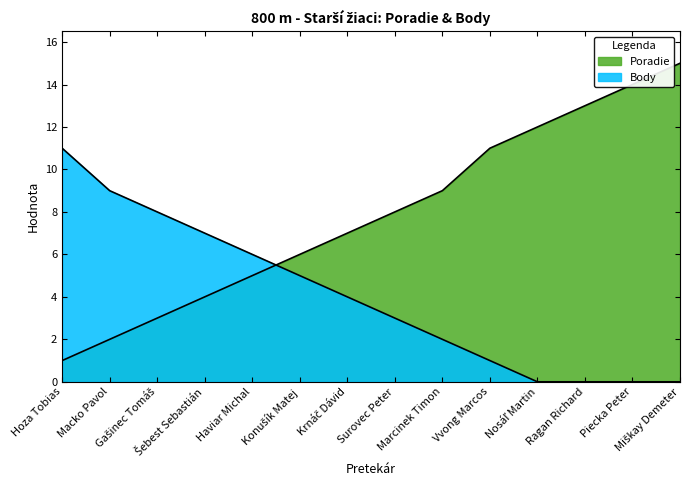

Which series changed the most between Gašinec Tomáš and Ragan Richard?

Poradie